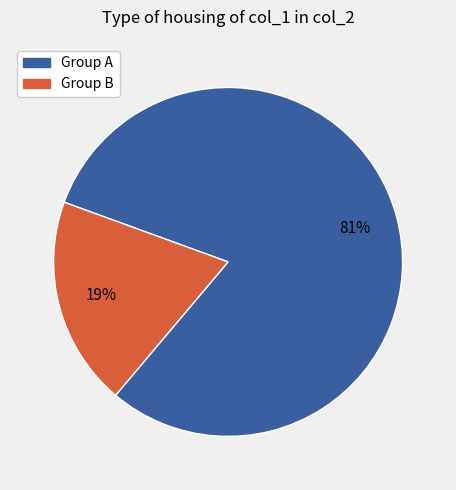

Is it true that Group B is 28% of the pie?

False